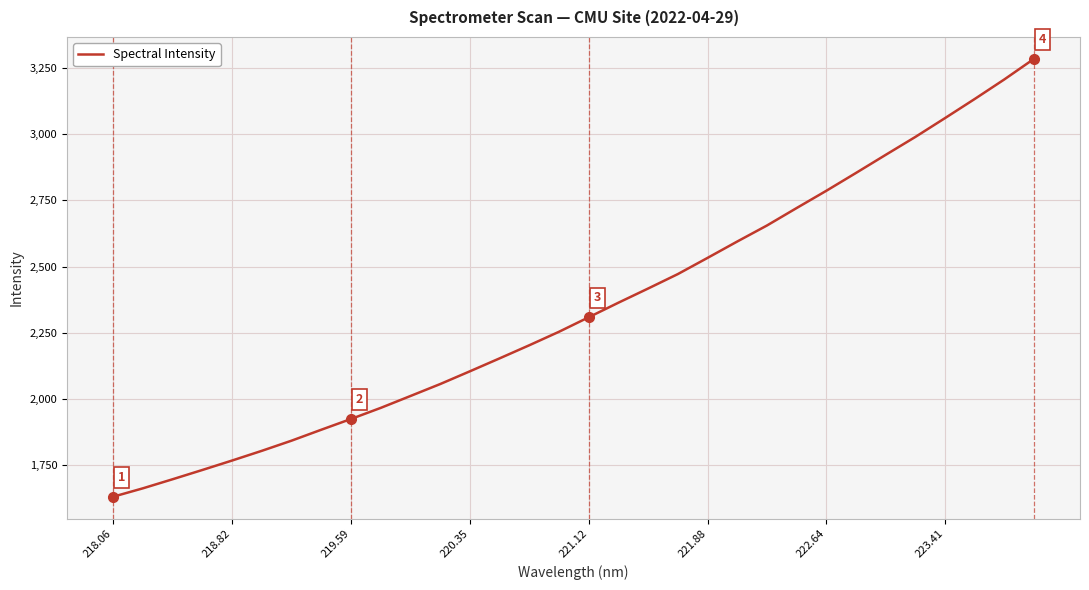

What is the maximum value shown in the chart?

3285.3